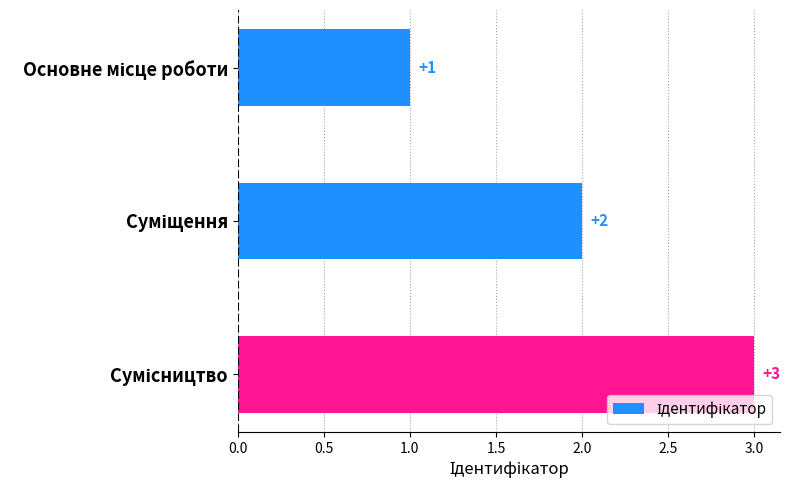

How many values are between 1 and 3?

3